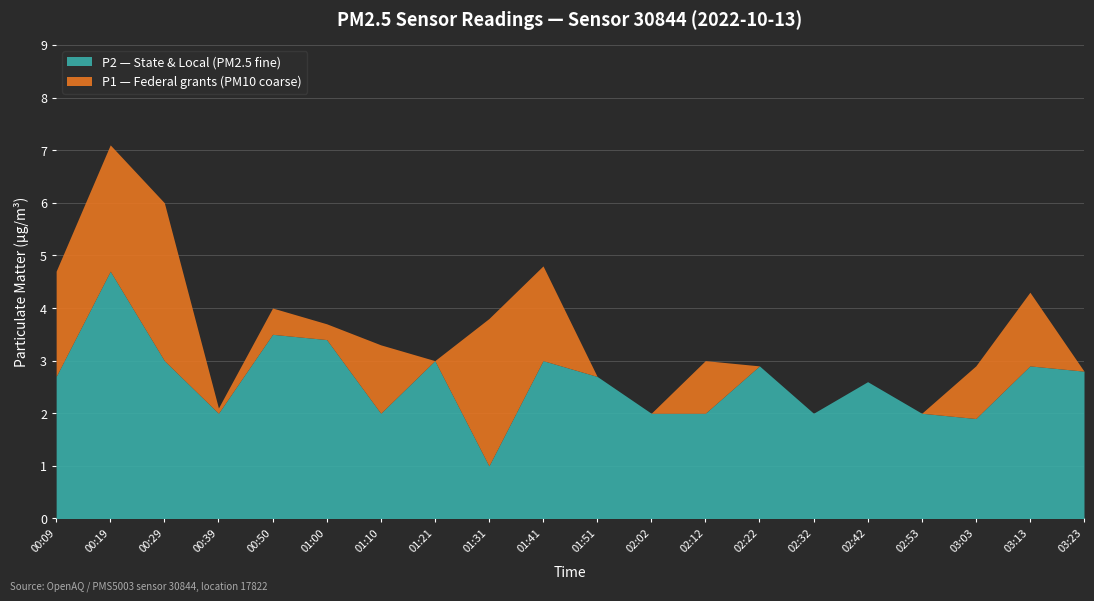

Which label corresponds to the smallest value in the chart?

01:31